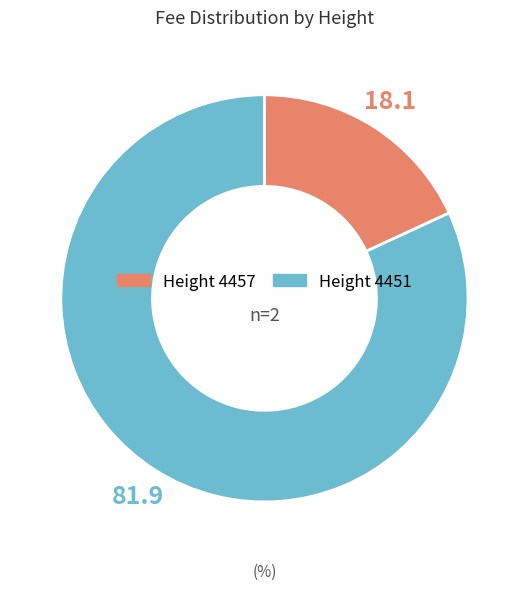

Does any single category account for the majority?

Yes